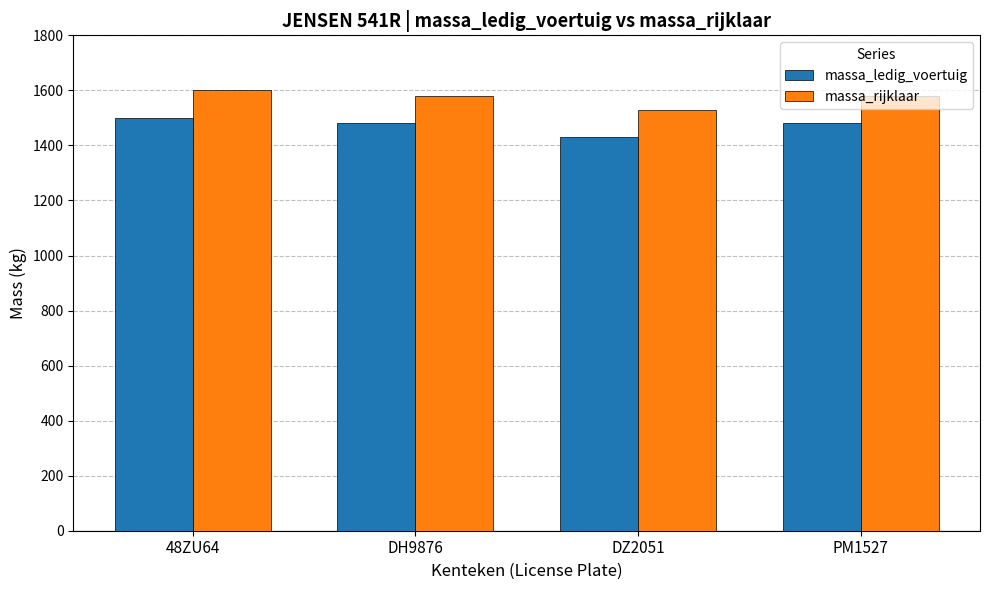

Count the number of categories in the chart.

4